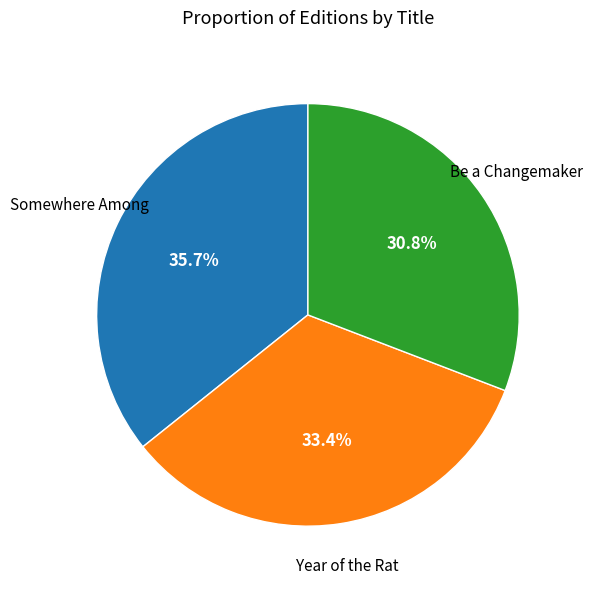

Is there a majority slice in this chart?

No